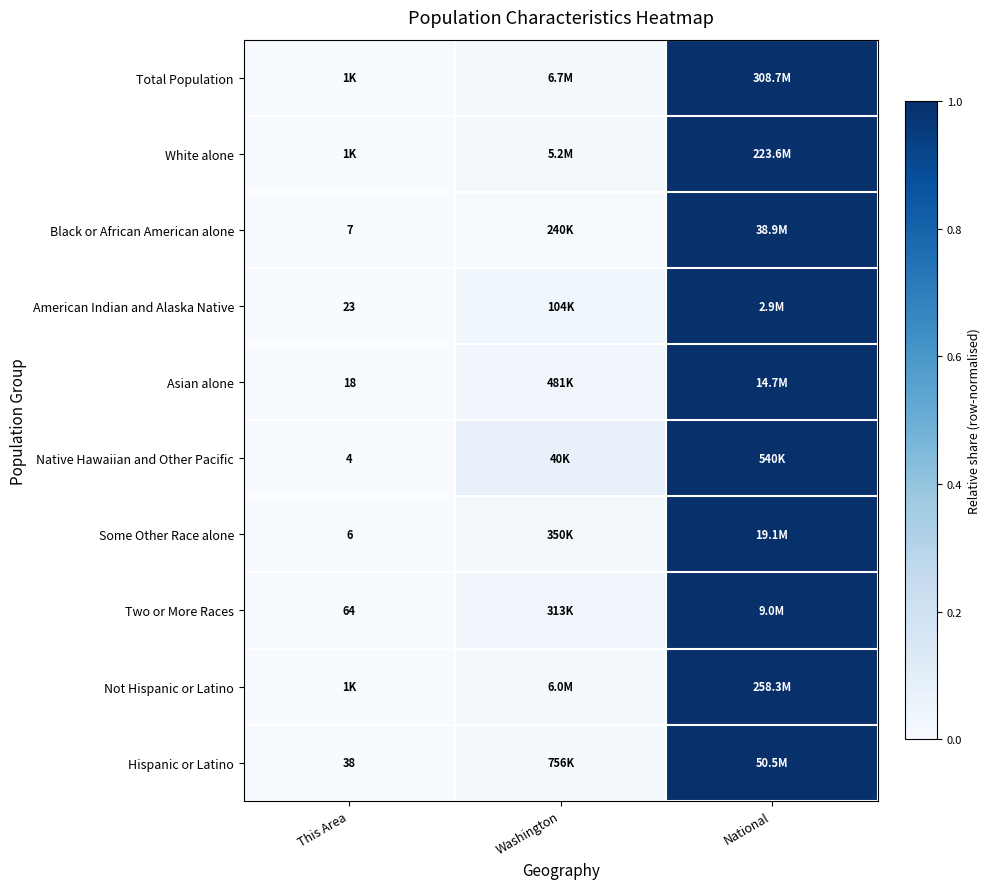

Count the number of categories in the chart.

3